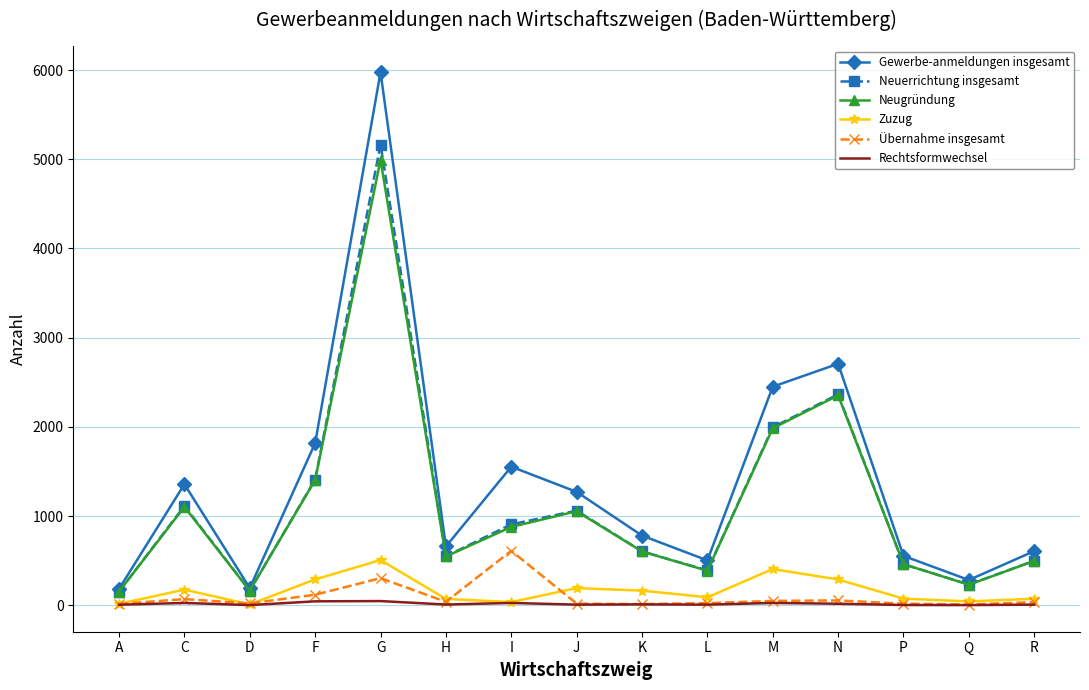

What is the sum of the Neuerrichtung insgesamt values at I and Q?

1139